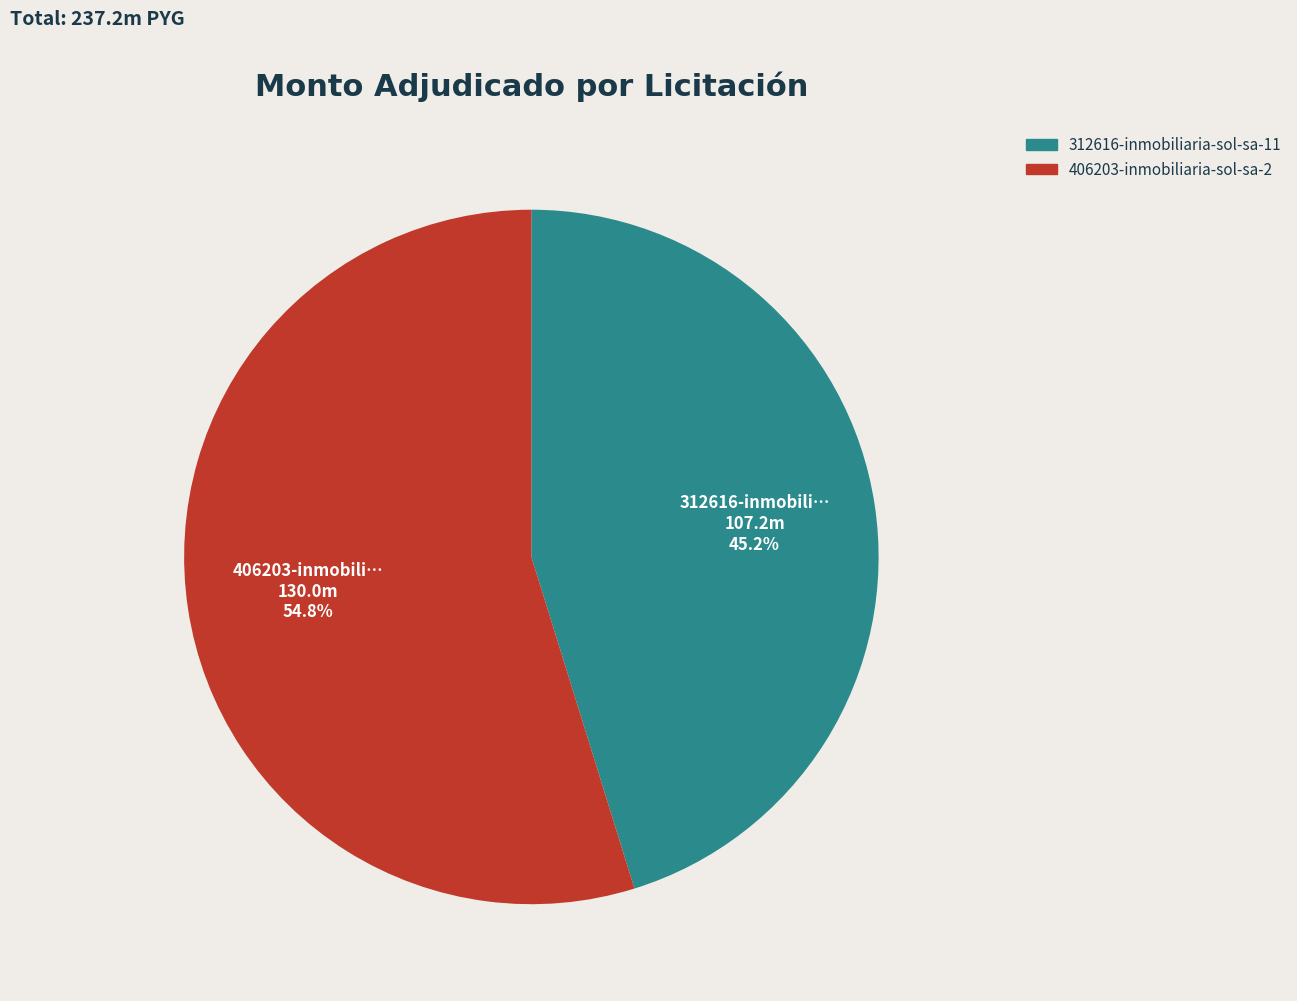

Rank the categories by value from highest to lowest.

406203-inmobiliaria-sol-sa-2, 312616-inmobiliaria-sol-sa-11